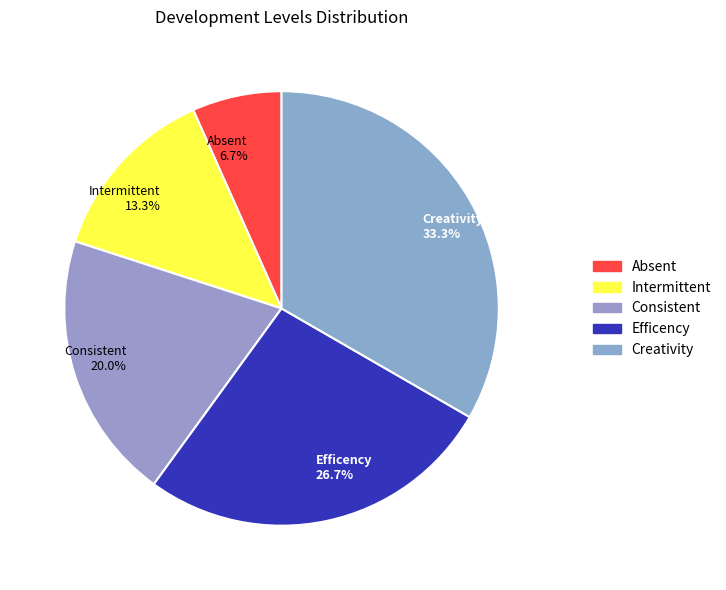

Is there a majority slice in this chart?

No